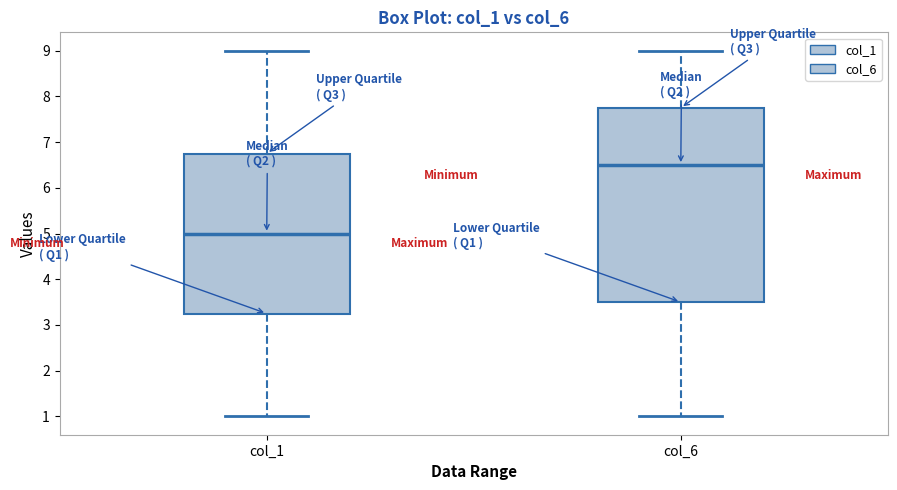

Which box's median line is the highest?

col_6